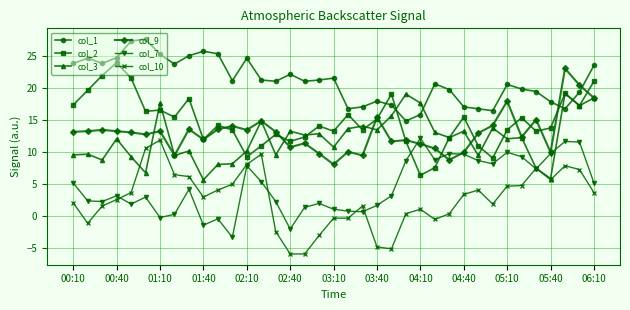

What is the value of the col_7 point at the 15th from the left?

2.2